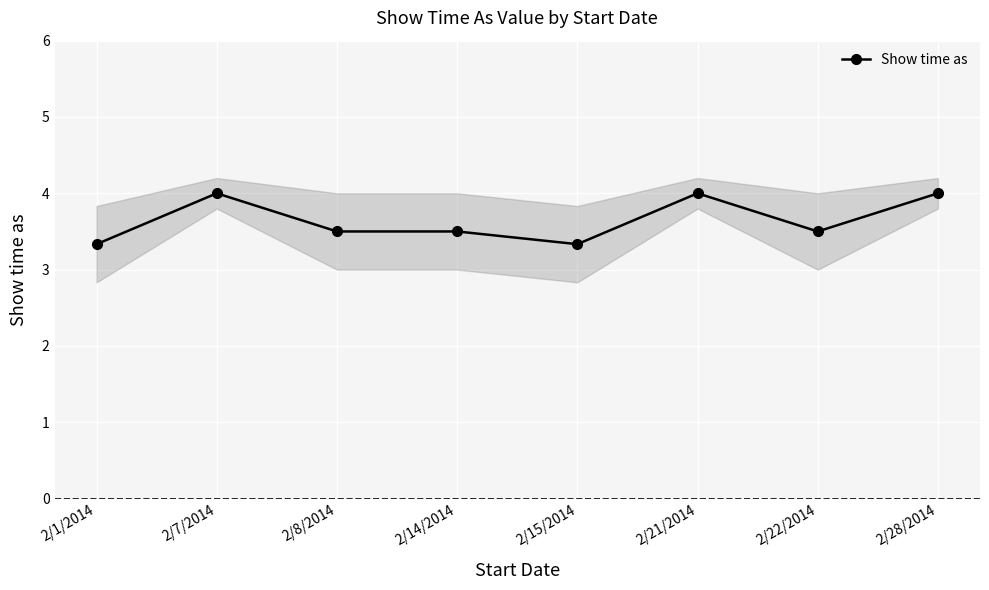

What is the label of the 8th point from the right?

2/1/2014